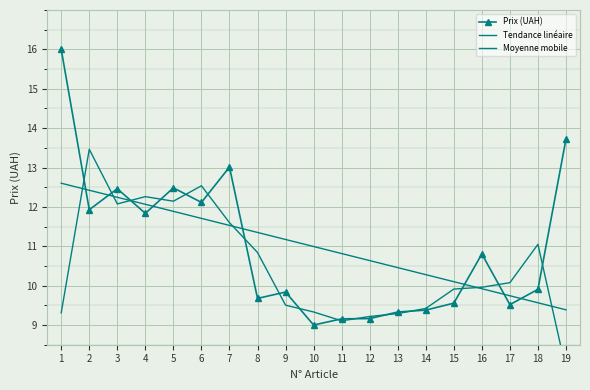

What are all the series names shown in the legend?

Prix (UAH), Tendance linéaire, Moyenne mobile